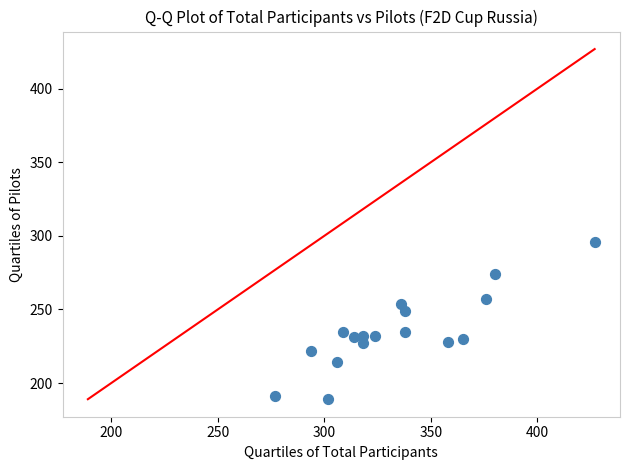

What is the range of X values (max minus min)?

150